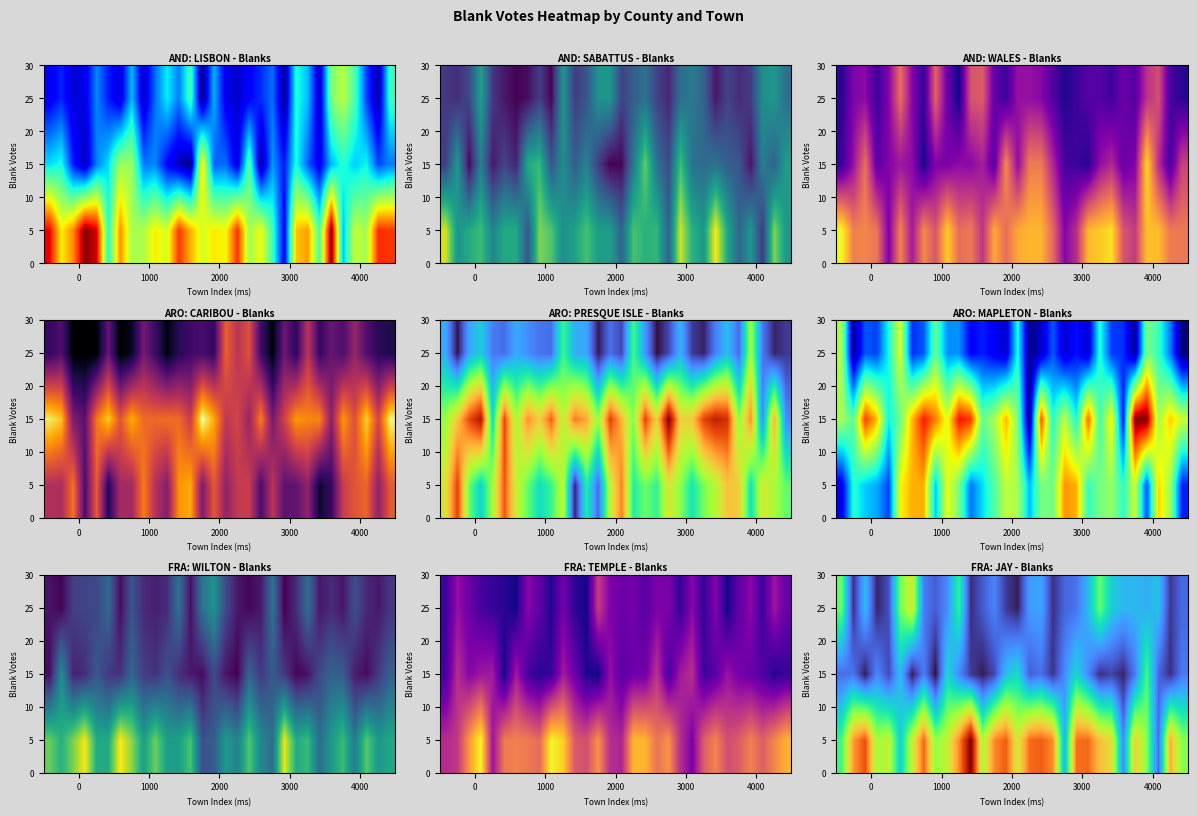

What is the difference between the maximum and second lowest values in the 25 series?

36.9